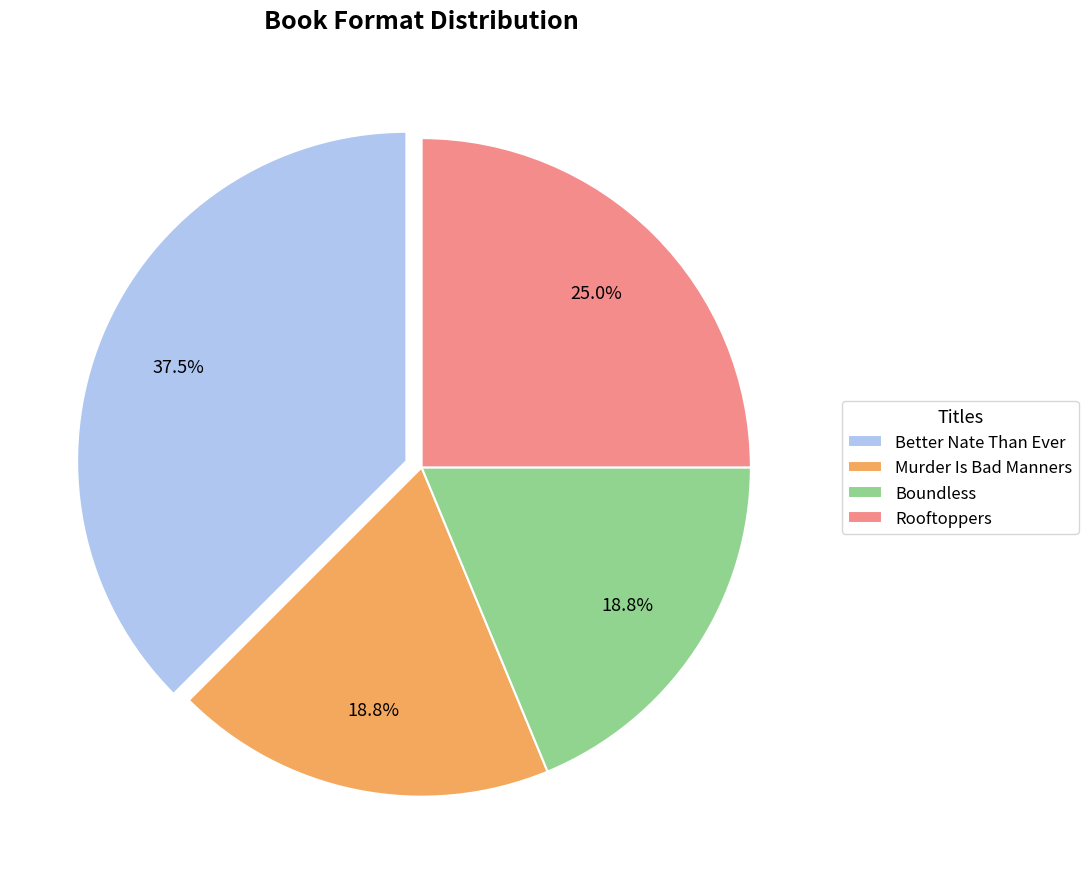

Which has a higher value, Better Nate Than Ever or Murder Is Bad Manners?

Better Nate Than Ever